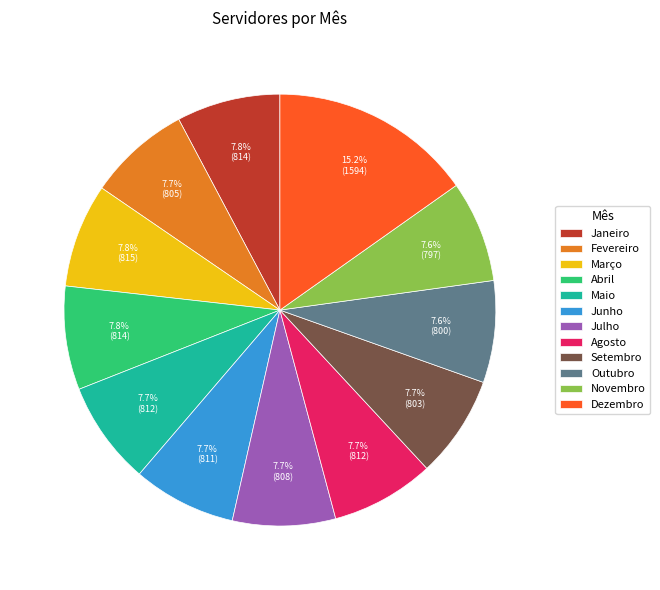

Does Setembro represent more than half of the total?

No